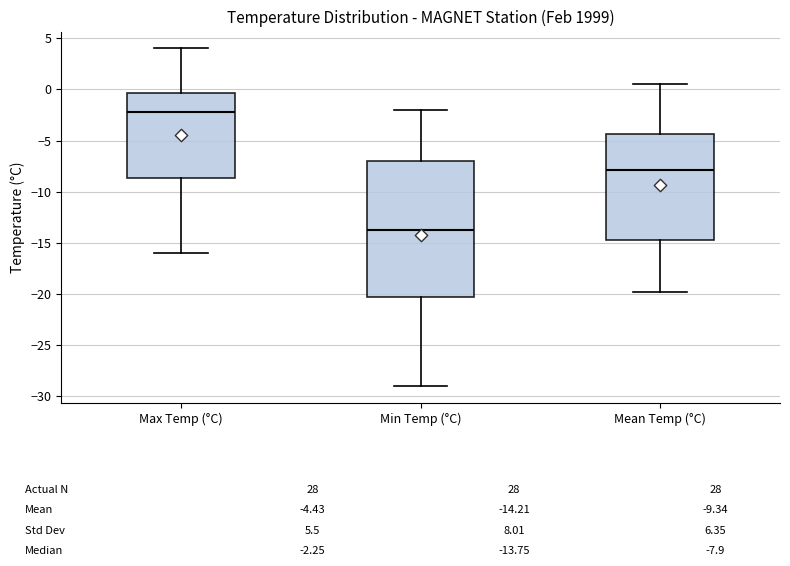

Comparing the boxes themselves (not the whiskers), which one is the tallest?

Min Temp (°C)